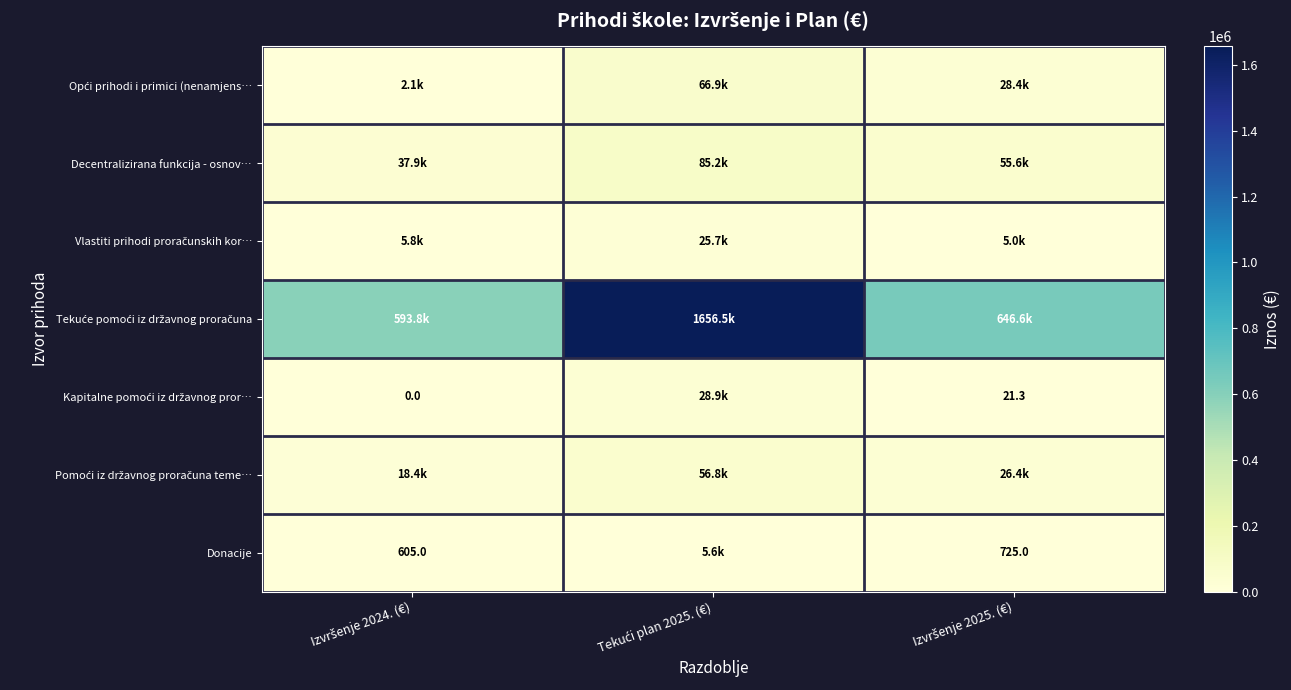

Where is Opći prihodi i primici (nenamjens… nearest to the value 34459?

Izvršenje 2025. (€)